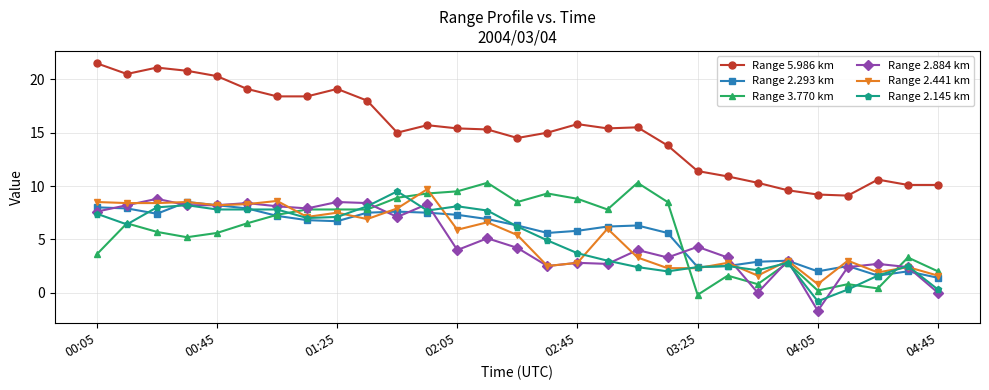

How many lines are shown in the chart?

6